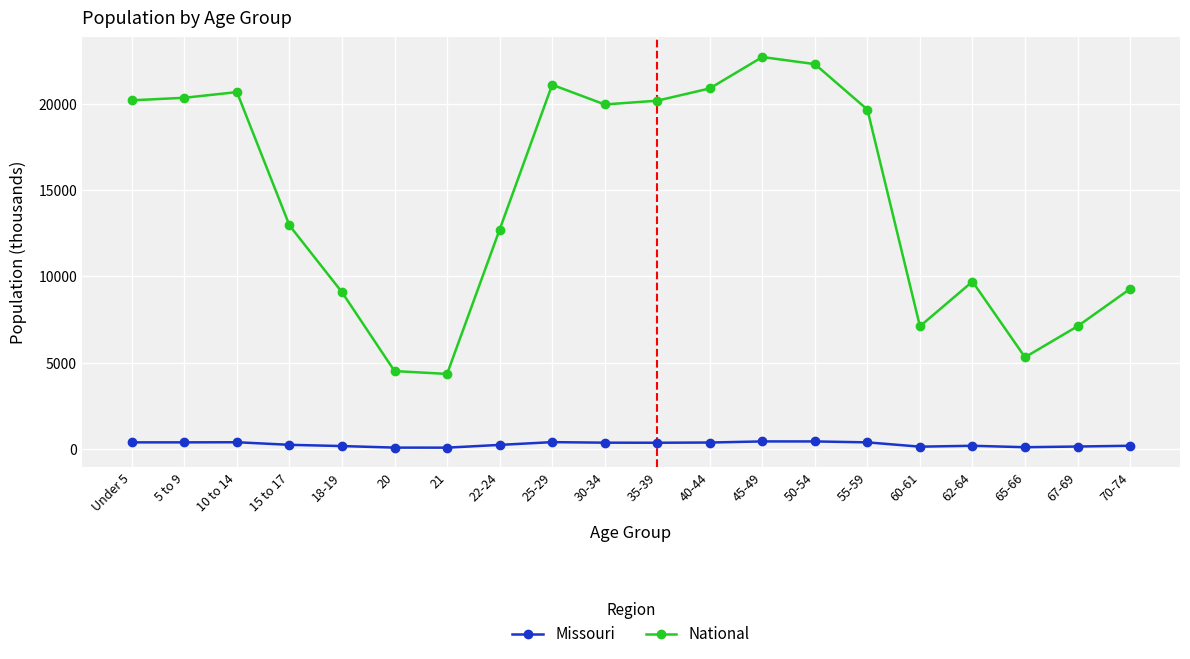

What is the value of the National point at the 8th from the left?

12712.6